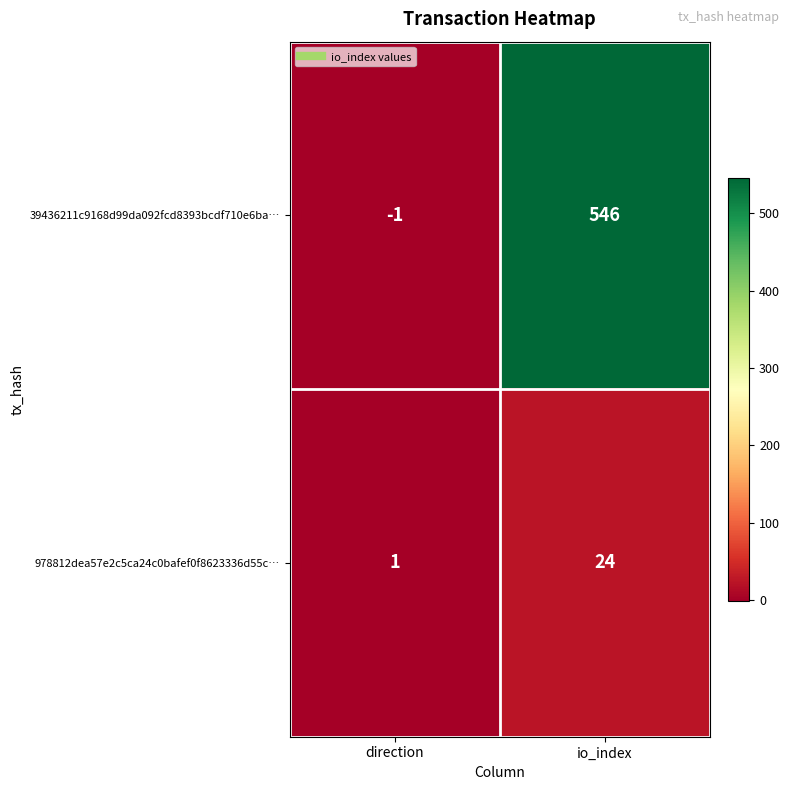

At which category is the sum across all series the highest?

io_index